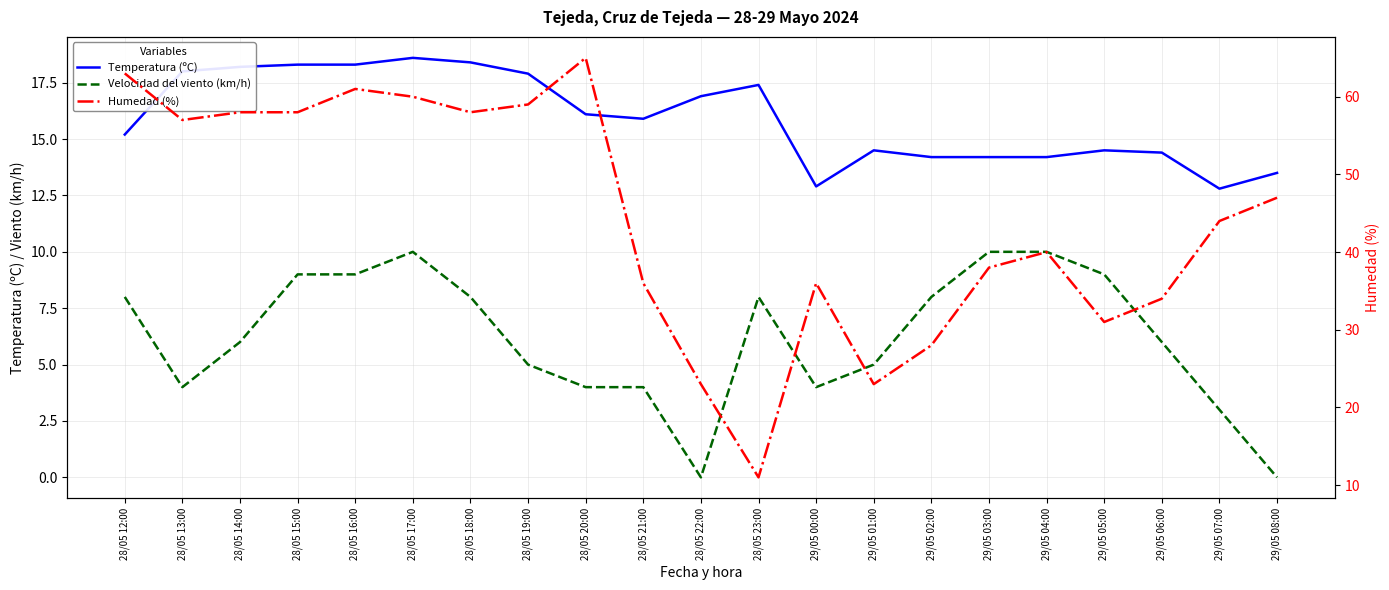

Which series changed the most between 28/05 15:00 and 28/05 22:00?

Humedad (%)